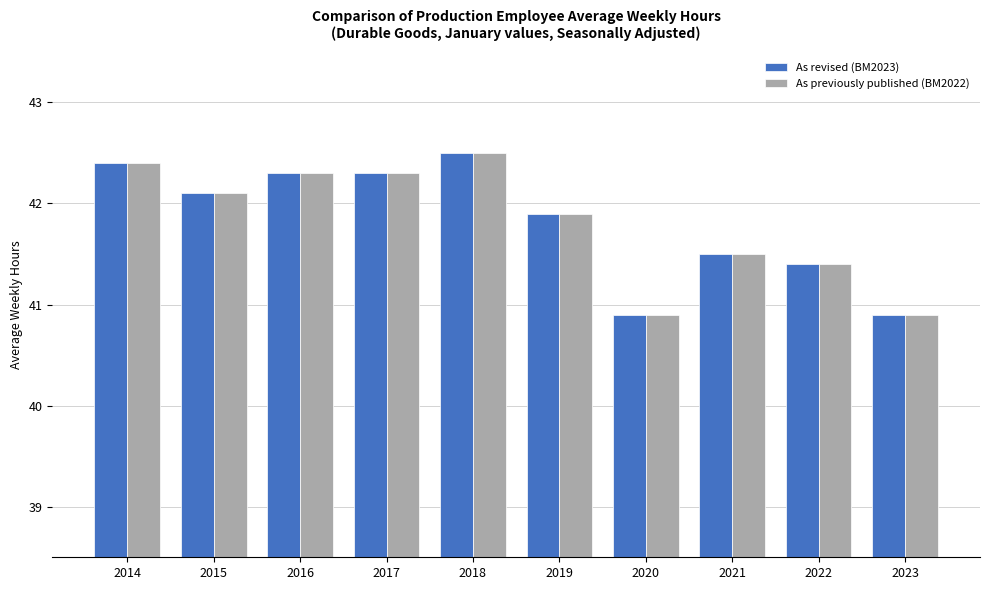

What is the difference between the maximum and minimum values in the As revised (BM2023) series?

1.6